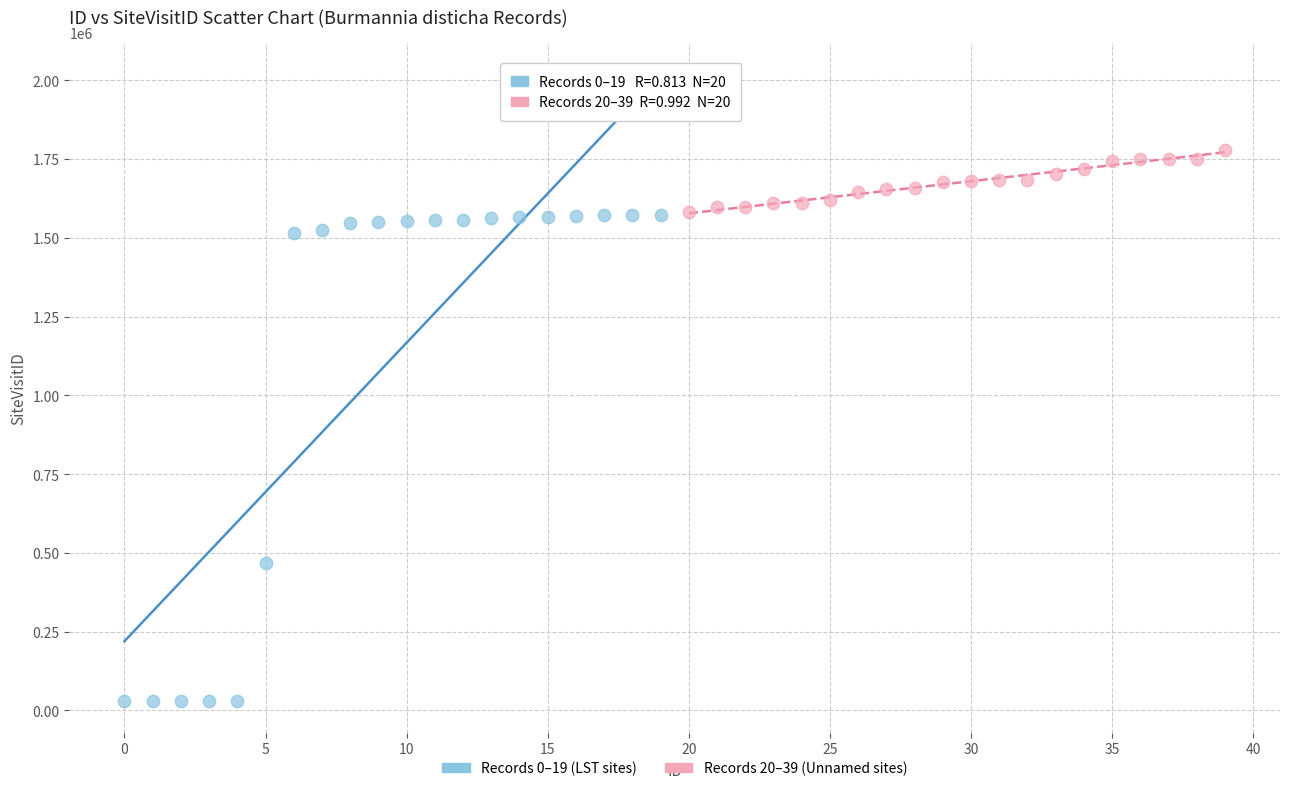

Which series contains the highest Y value?

Records 20–39 (Unnamed sites)